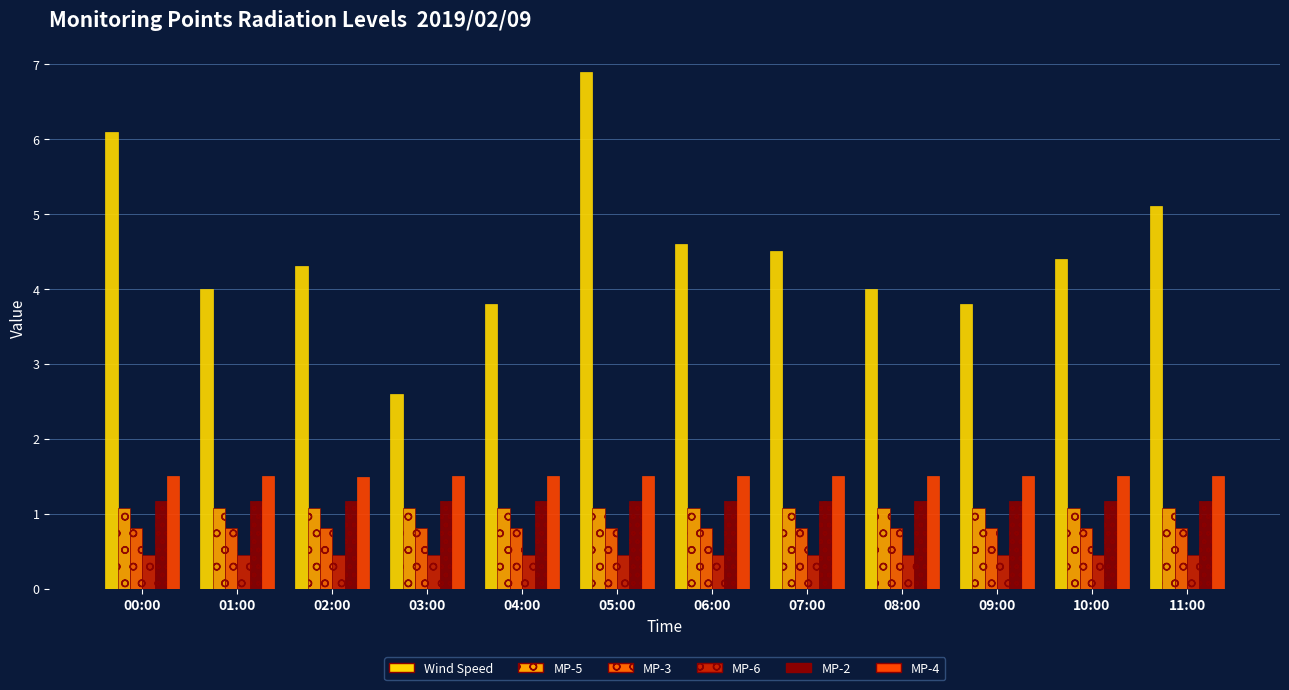

At which label does Wind Speed reach its peak?

05:00